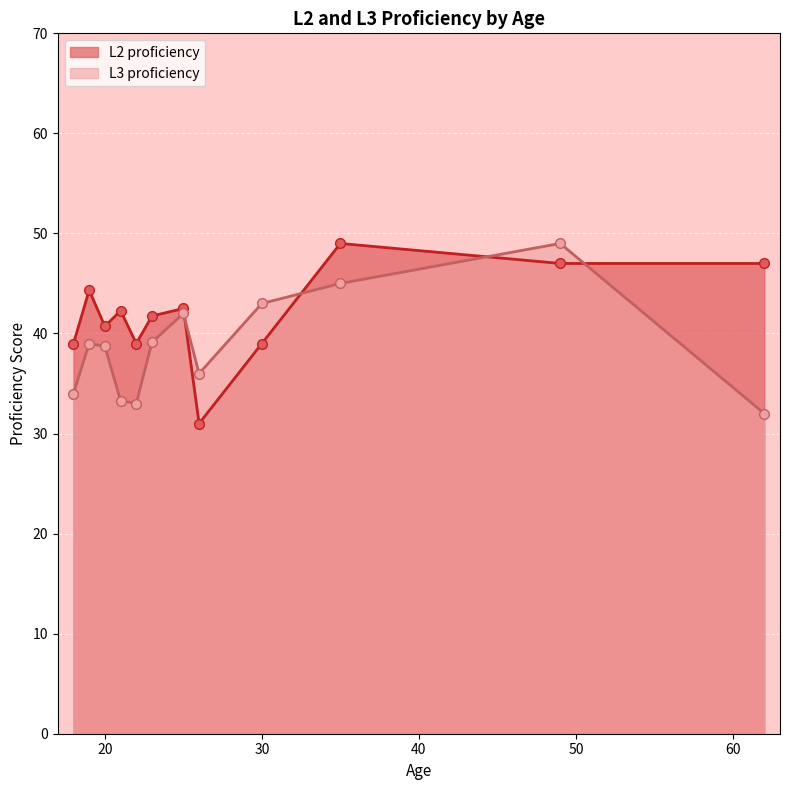

What is the difference between the second highest and second lowest values in the L3 proficiency series?

12.0